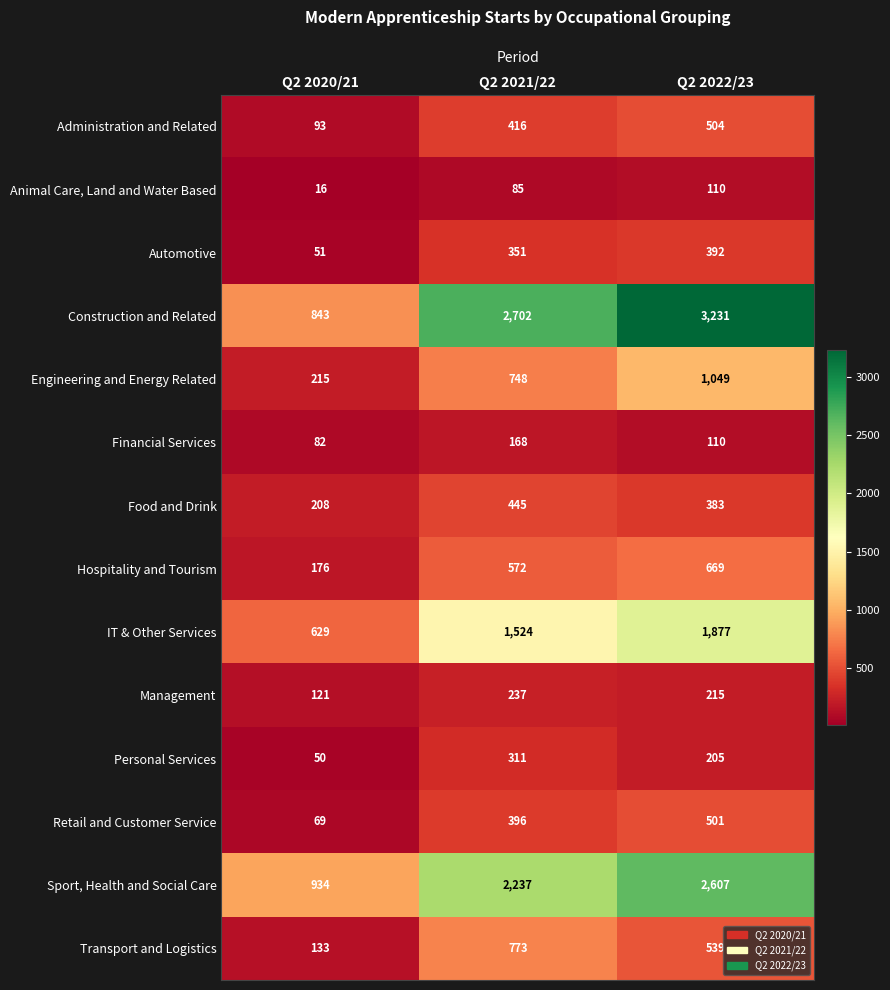

Which series has the widest spread of values?

Construction and Related